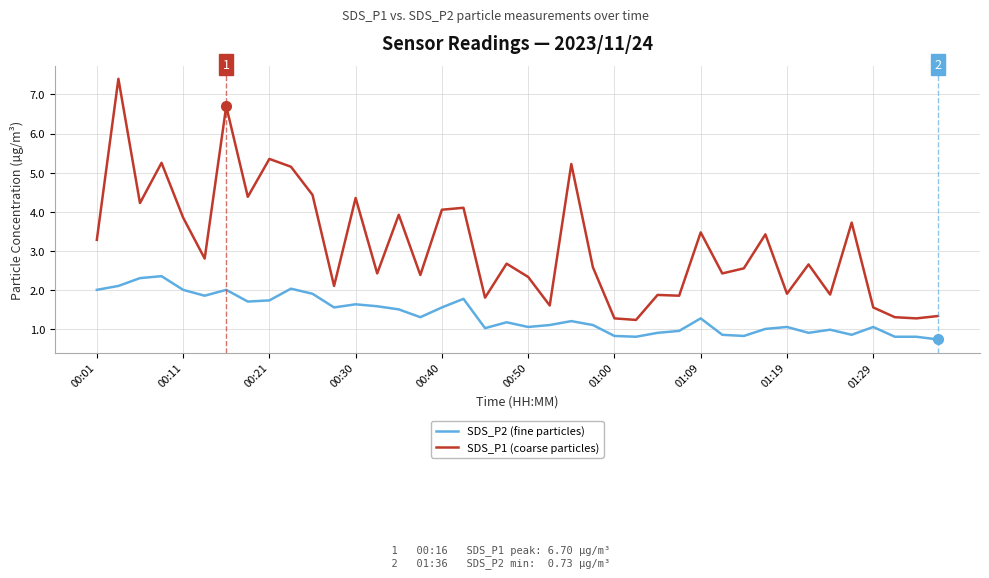

True or false: SDS_P2 (fine particles) and SDS_P1 (coarse particles) intersect in this chart.

False